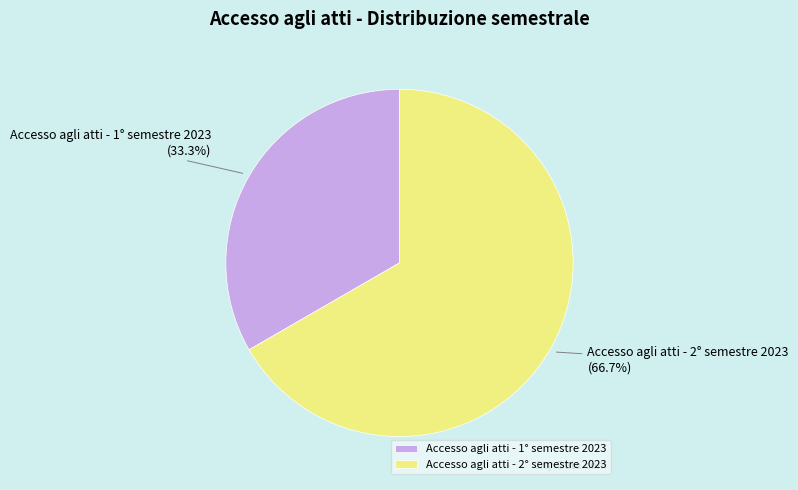

What percentage is the Accesso agli atti - 1° semestre 2023 slice, to the nearest percent?

33%